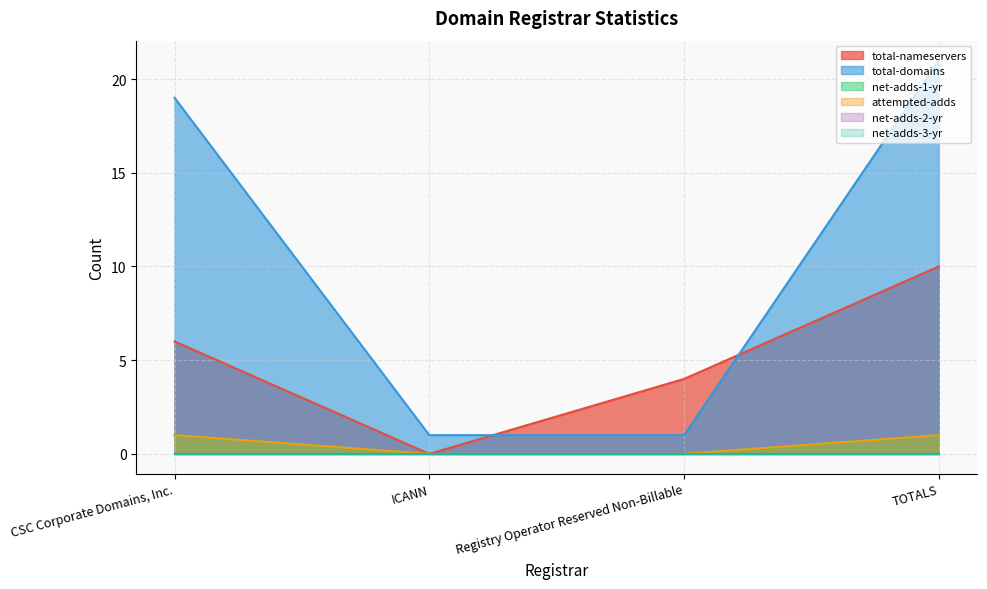

How many data points in total-domains are above 19?

1